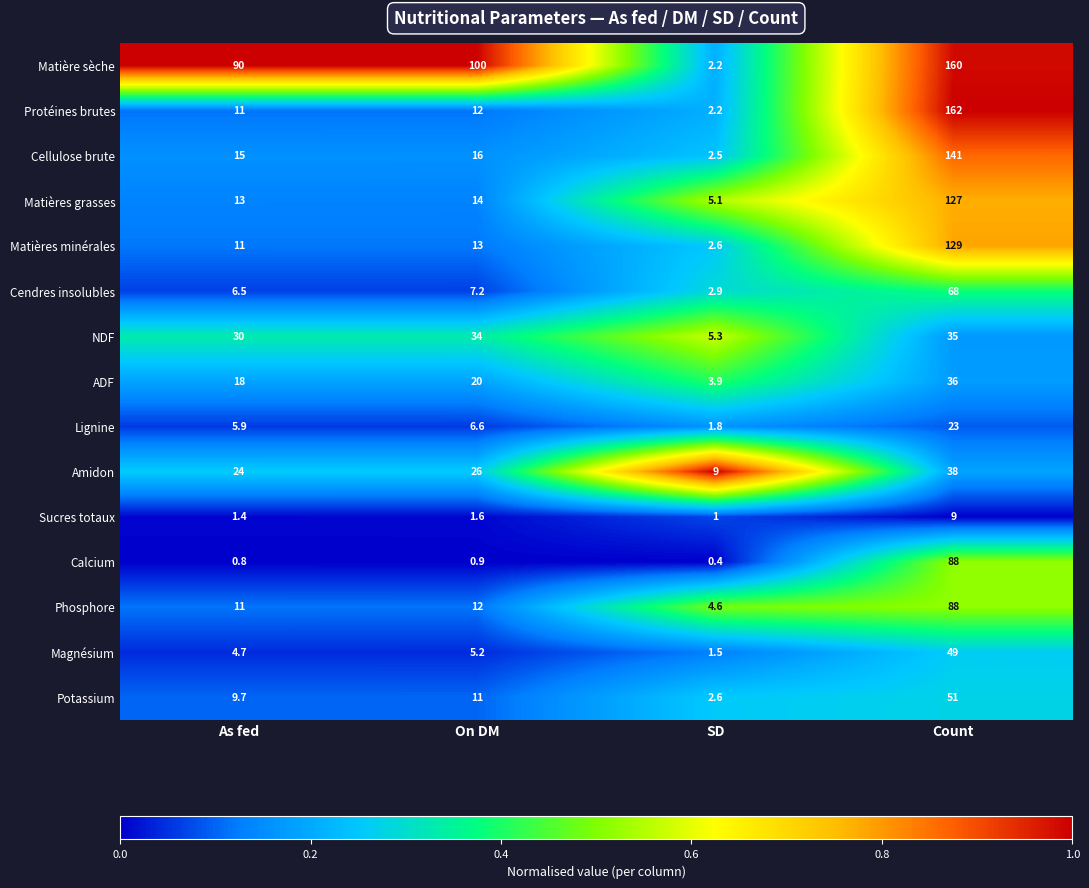

Rank the categories by Magnésium value from highest to lowest.

Count, On DM, As fed, SD